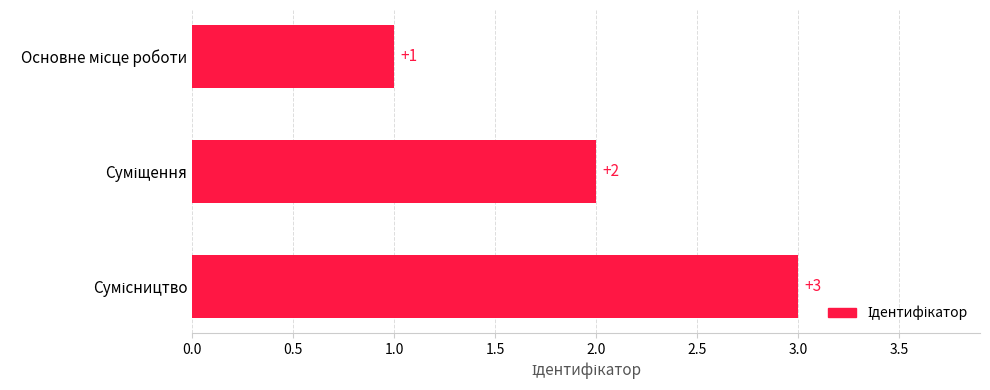

What is the sum of all values?

6